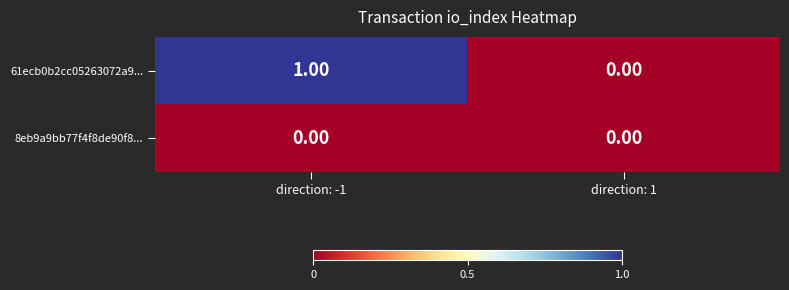

List the series in order of their overall mean, lowest first.

8eb9a9bb77f4f8de90f8..., 61ecb0b2cc05263072a9...